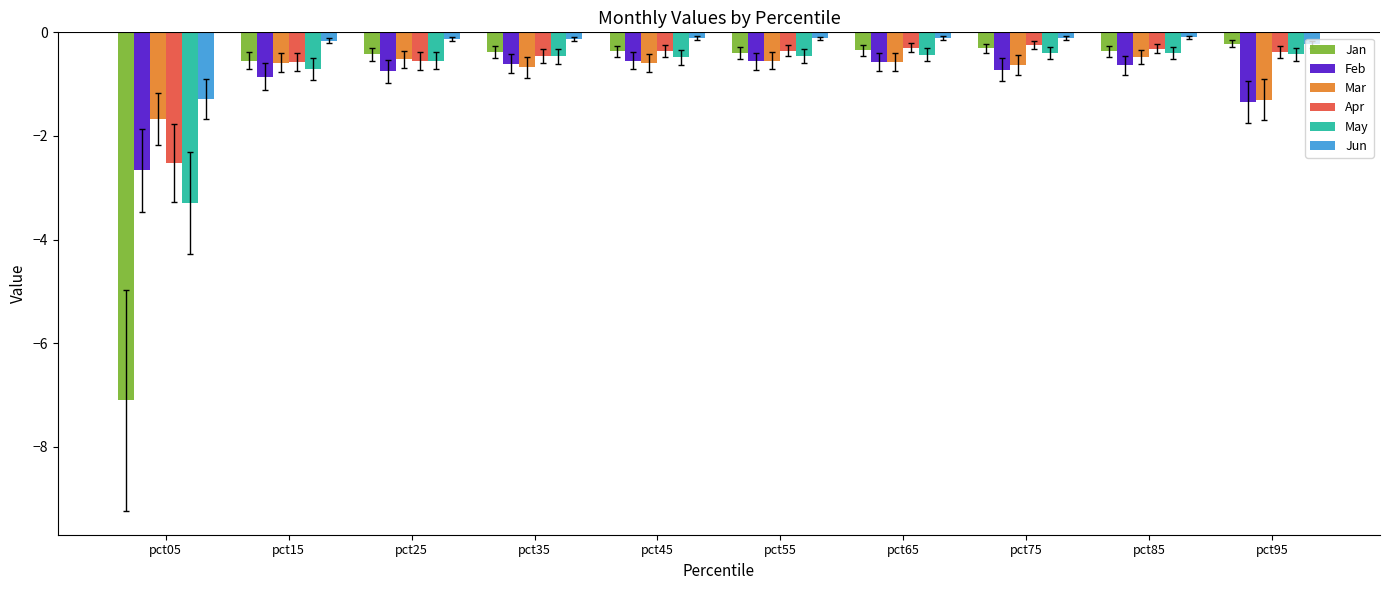

What is the spread (max minus min) of values at pct75?

0.6